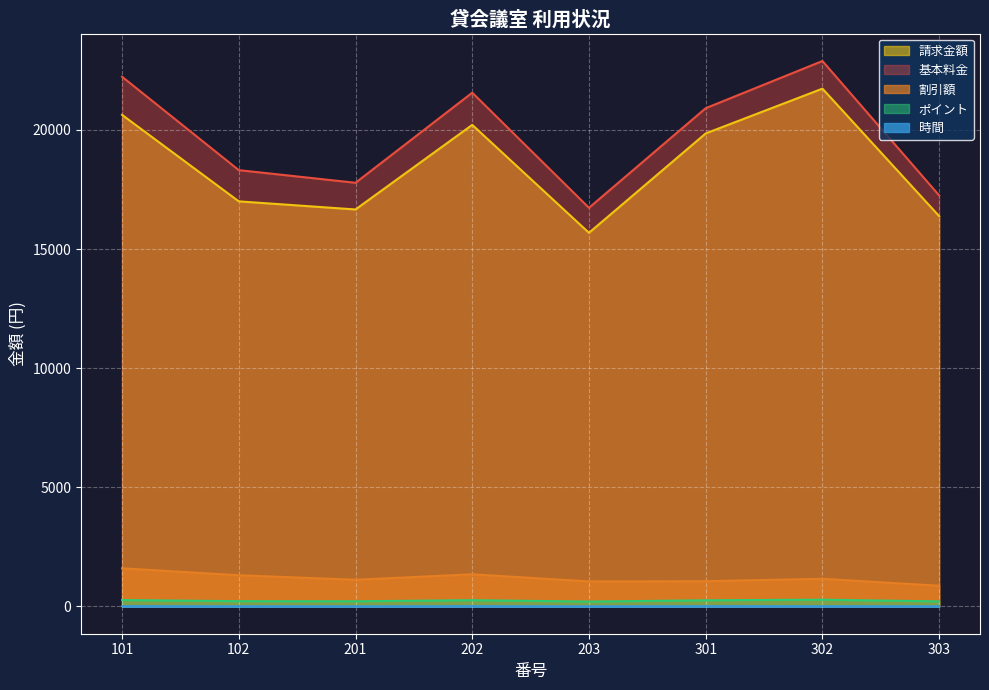

What is the difference between the second highest and second lowest values in the 割引額 series?

300